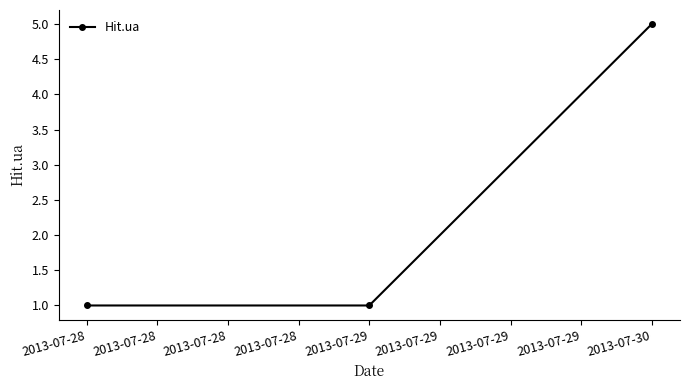

What is the difference between the values at 2013-07-28 and 2013-07-30?

4